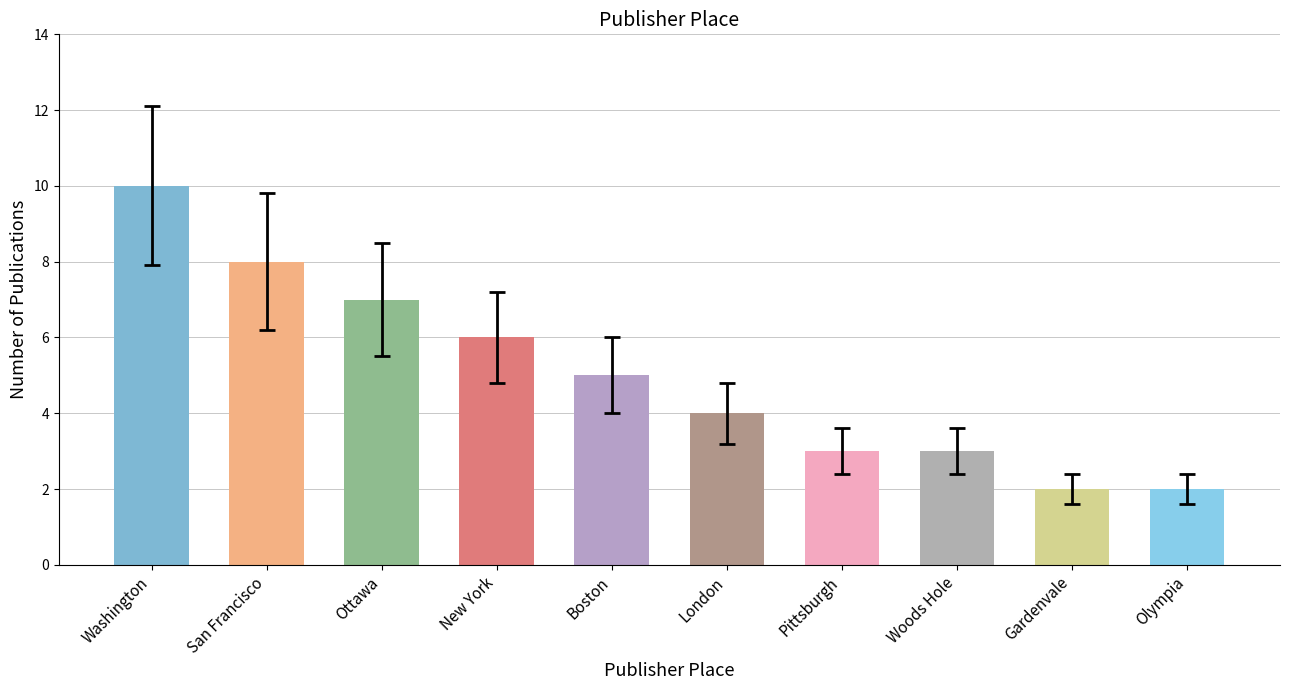

Reading right to left, what are all the values shown in this chart?

2	2	3	3	4	5	6	7	8	10